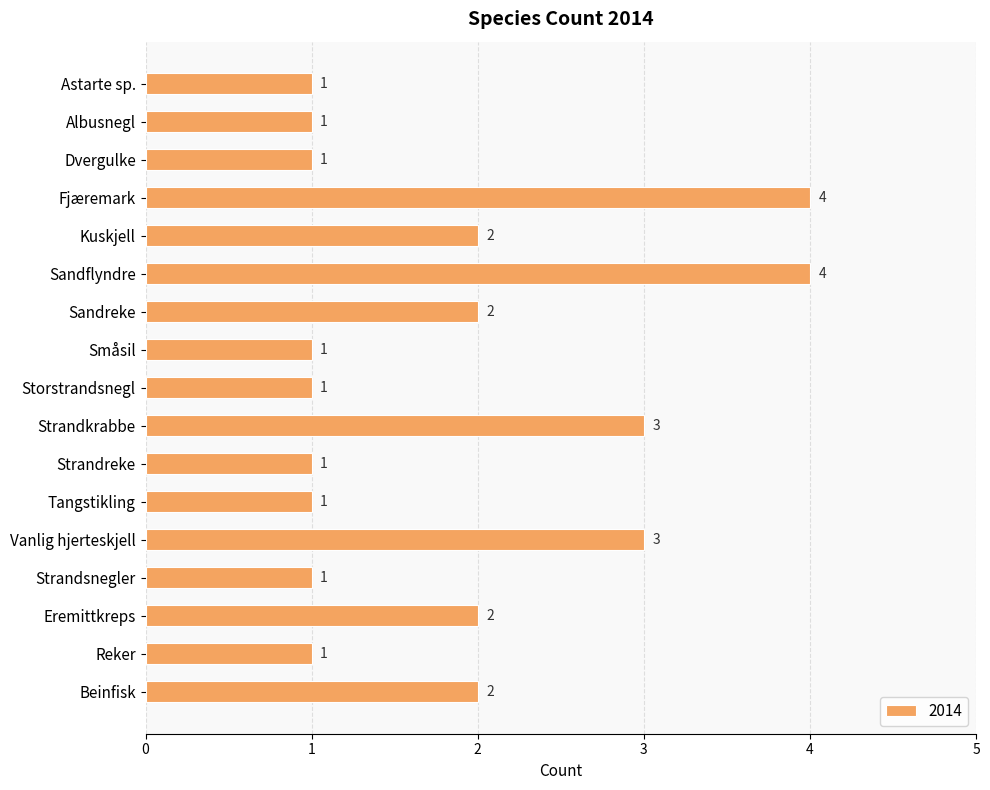

Reading bottom to top, extract all data points from this chart.

Beinfisk=2	Reker=1	Eremittkreps=2	Strandsnegler=1	Vanlig hjerteskjell=3	Tangstikling=1	Strandreke=1	Strandkrabbe=3	Storstrandsnegl=1	Småsil=1	Sandreke=2	Sandflyndre=4	Kuskjell=2	Fjæremark=4	Dvergulke=1	Albusnegl=1	Astarte sp.=1